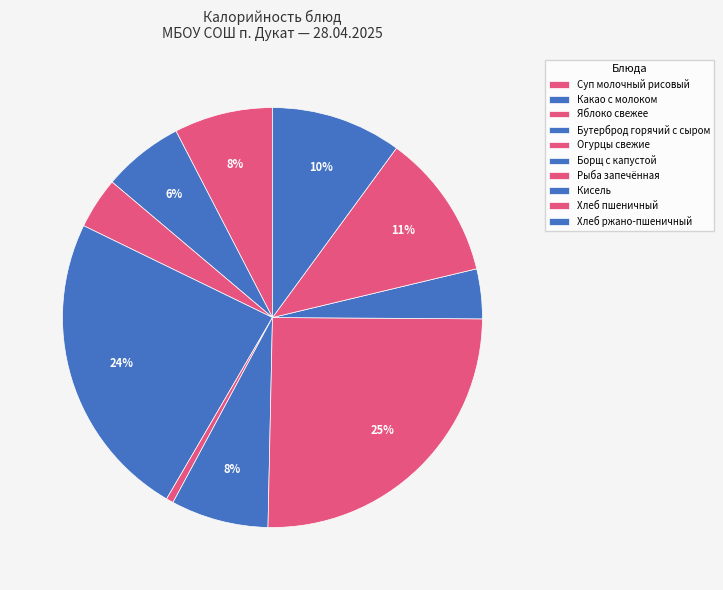

How many segments does this pie chart have?

10